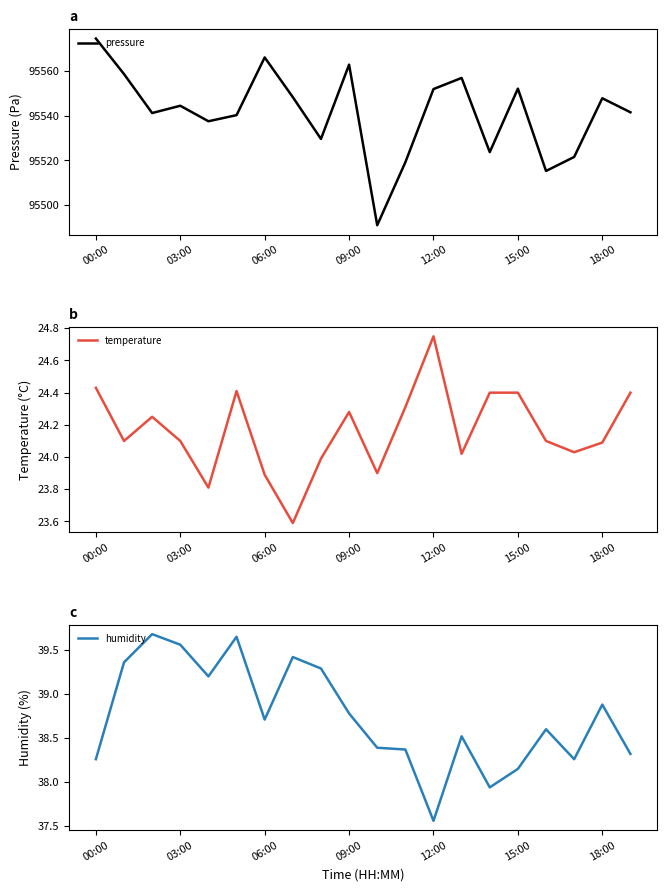

What is the spread (max minus min) of values at 00:00?

95549.9